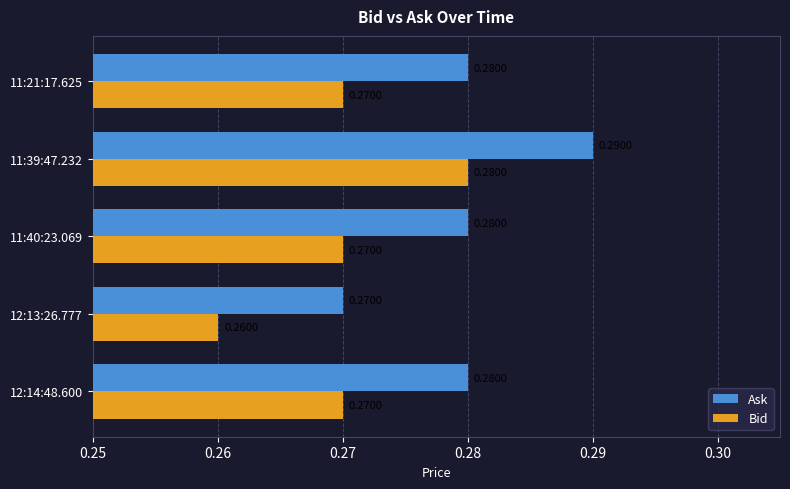

List the series in order of their overall mean, lowest first.

Bid, Ask